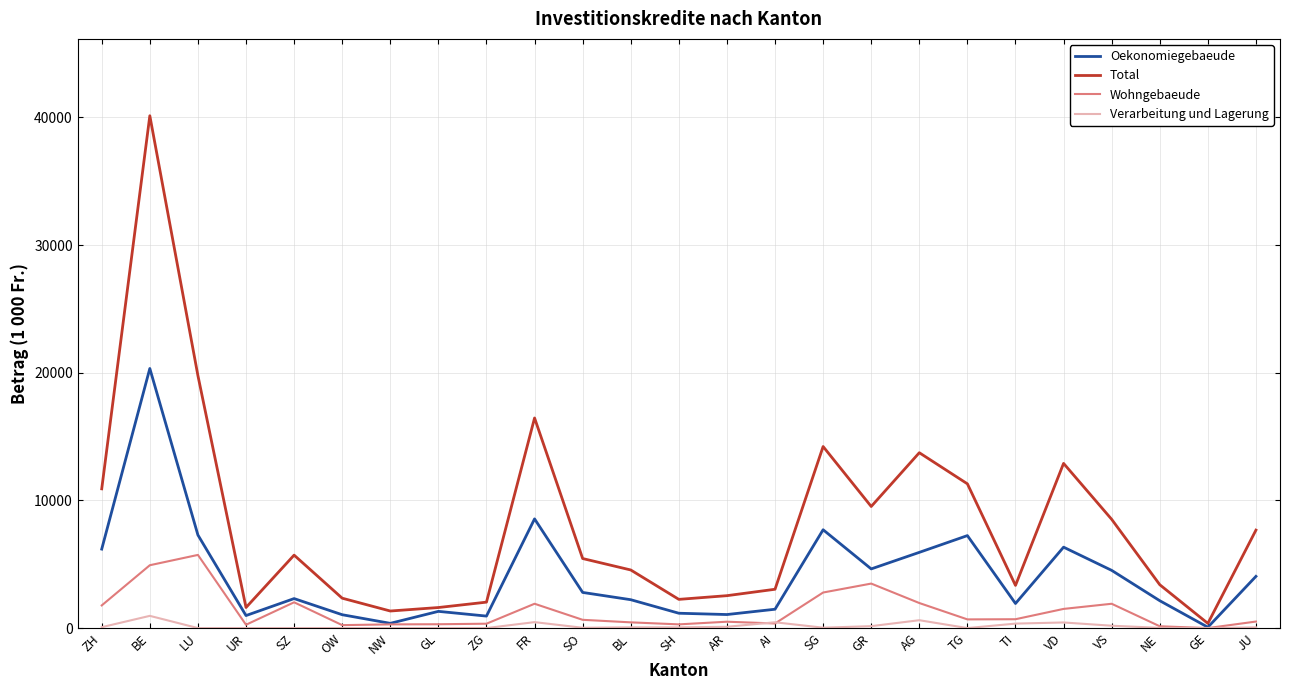

Rank the series by their maximum value, from highest to lowest.

Total, Oekonomiegebaeude, Wohngebaeude, Verarbeitung und Lagerung